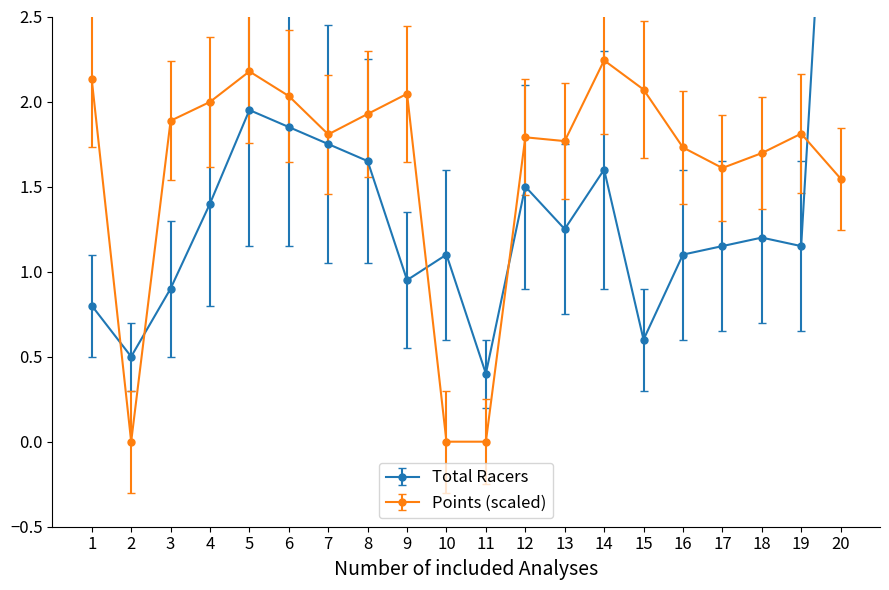

What is the highest value of the Points series?

2.2